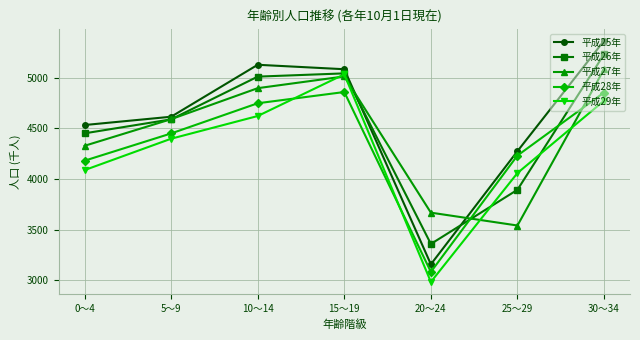

The 平成28年 series shows 4367 at 20～24. True or false?

False